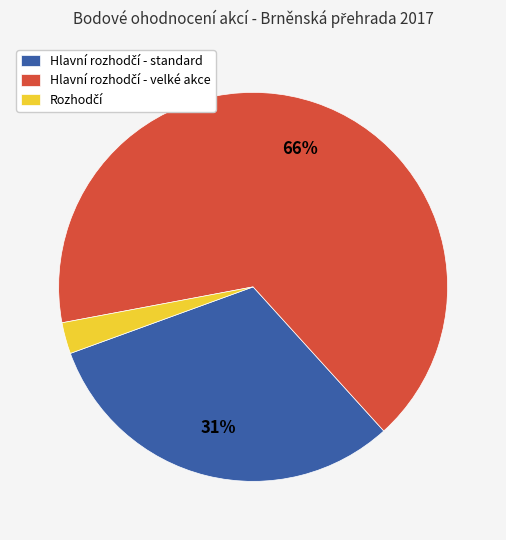

Is there any slice that represents more than half of the pie?

Yes